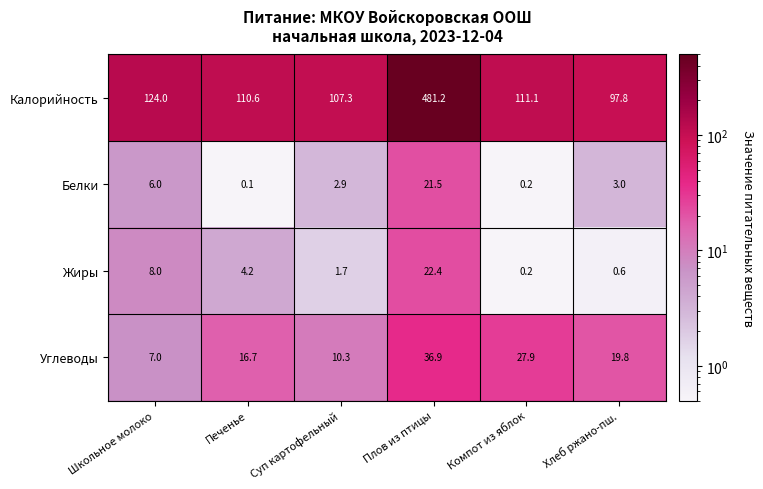

The Белки series shows 0.2 at Компот из яблок. True or false?

True